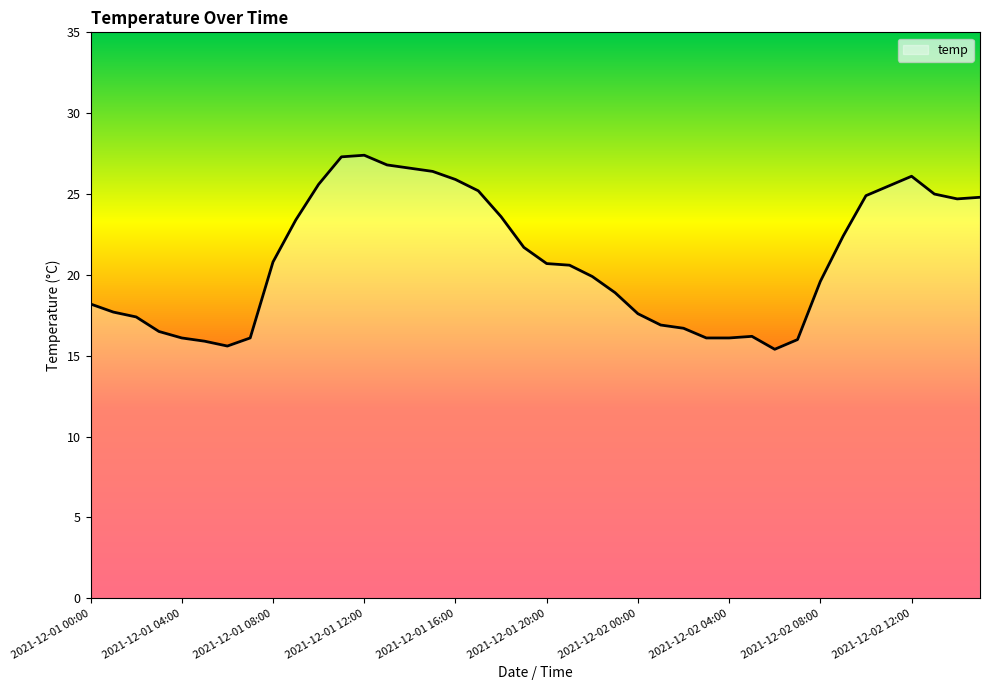

What is the minimum value shown in the chart?

15.4